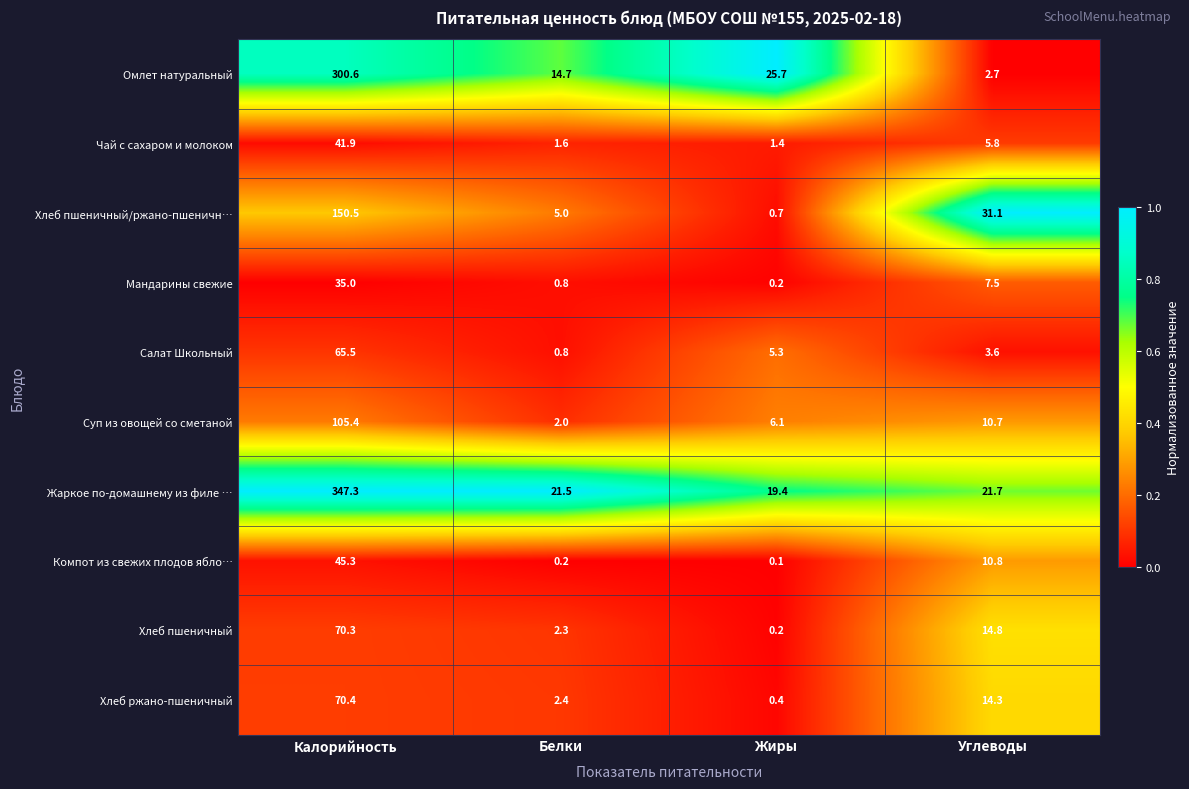

What is the difference between the Суп из овощей со сметаной values at Калорийность and Белки?

103.4